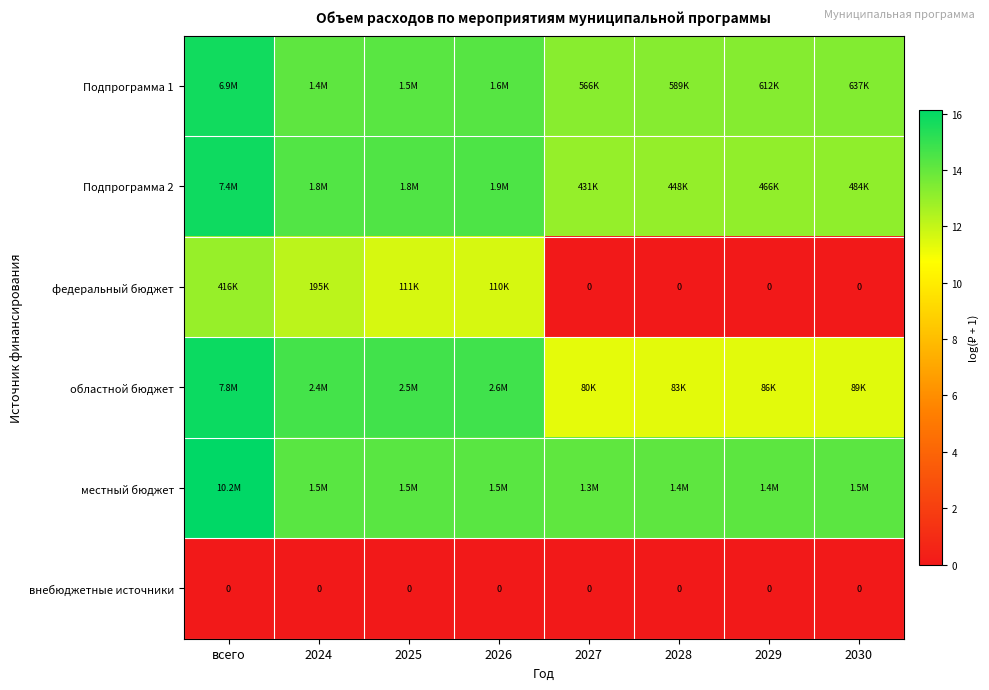

Between 2027 and 2029, which series saw the biggest shift?

местный бюджет